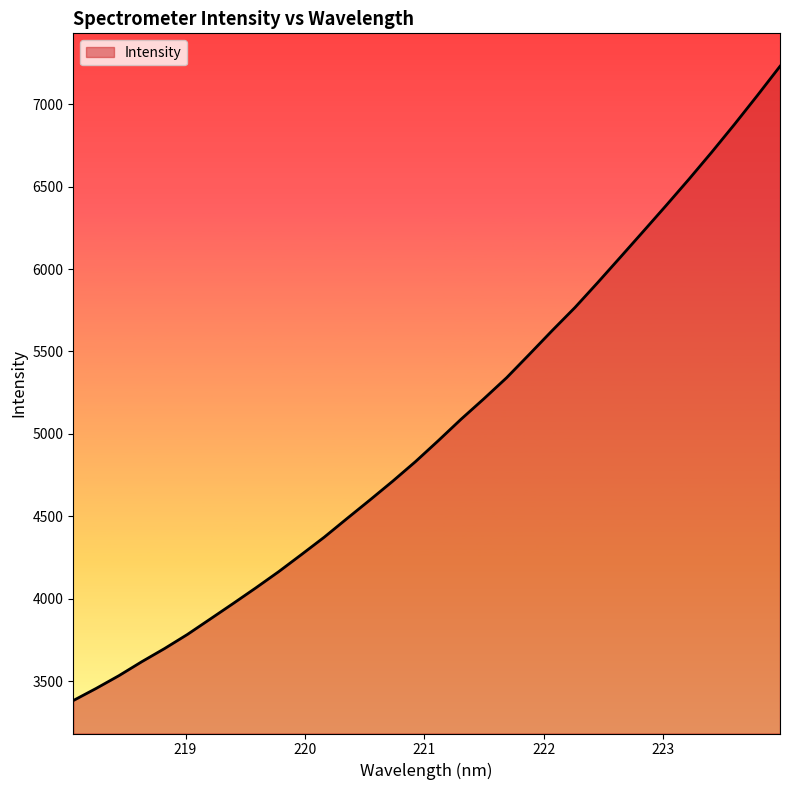

What is the difference between the maximum and minimum values?

3849.1